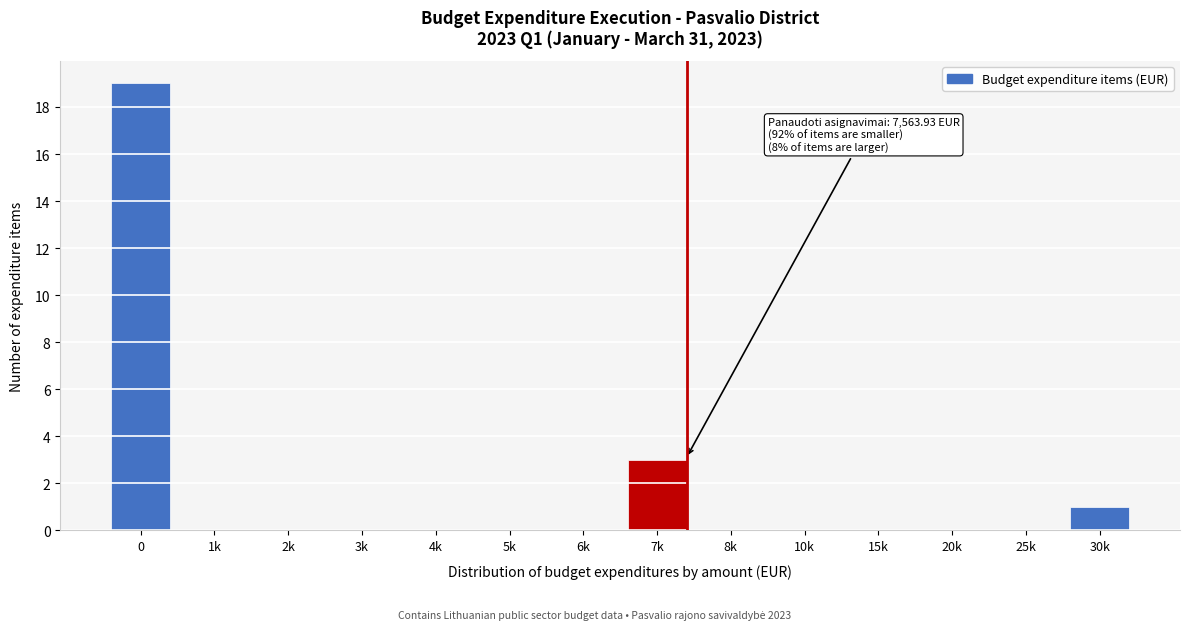

Reading right to left, list all the values displayed in this chart.

30k=1	25k=0	20k=0	15k=0	10k=0	8k=0	7k=3	6k=0	5k=0	4k=0	3k=0	2k=0	1k=0	0=19